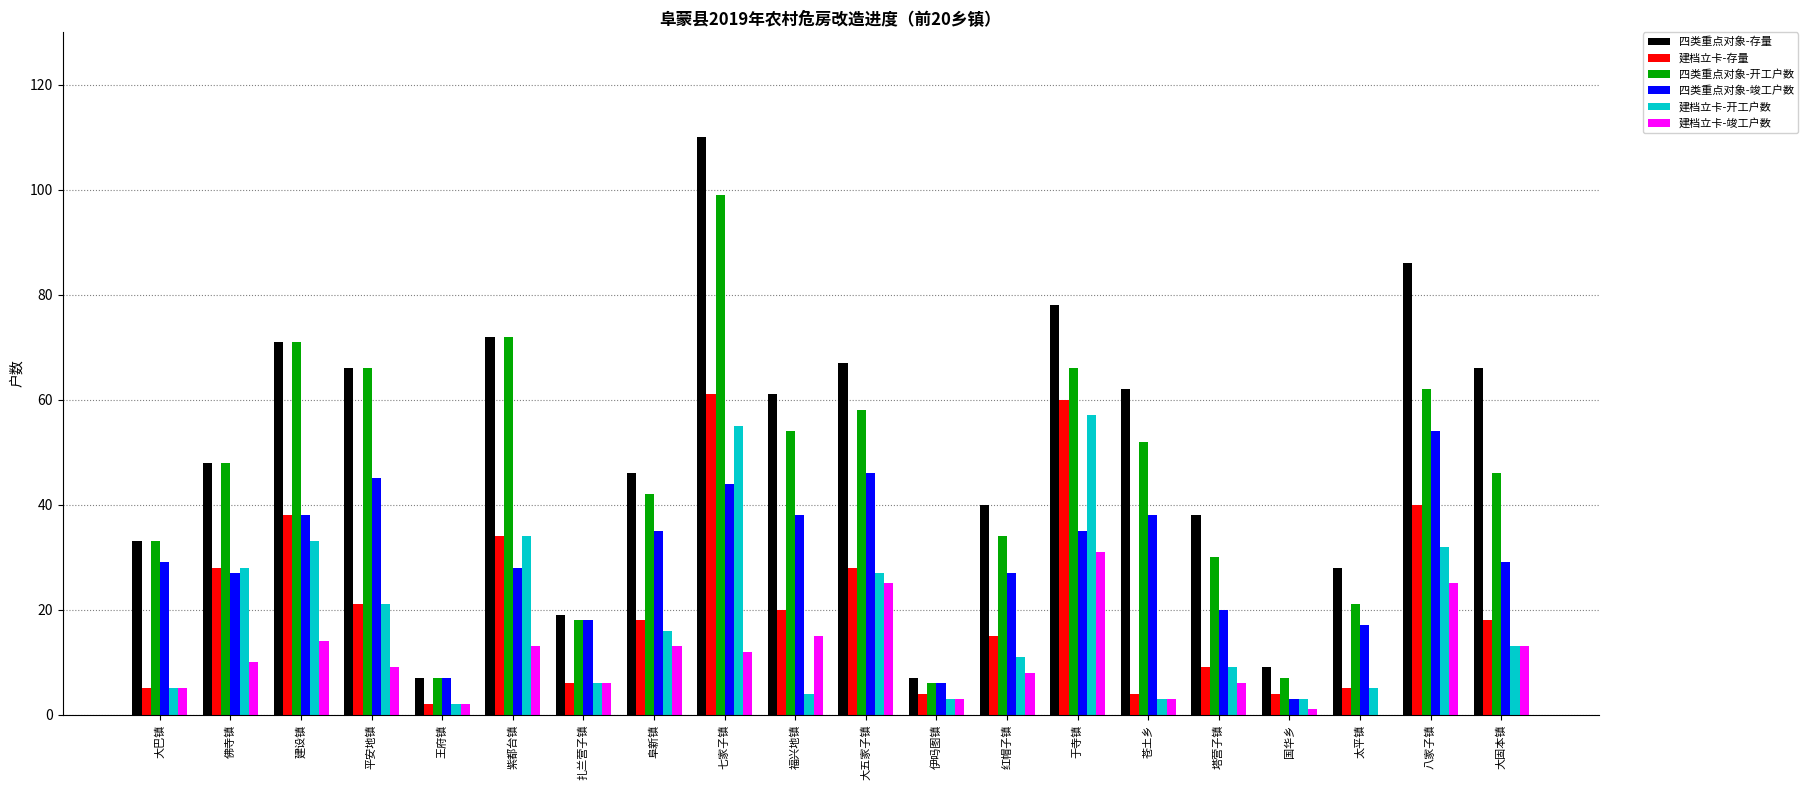

What is the approximate value of 四类重点对象-开工户数 at 紫都台镇?

72